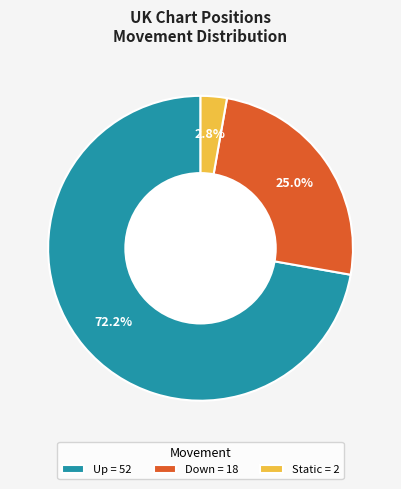

Approximately how many times larger is the value at Up = 52 compared to Down = 18?

2.9